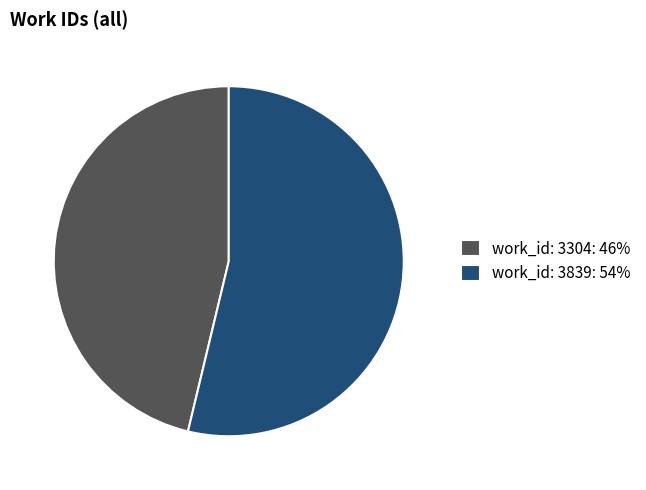

How many segments does this pie chart have?

2